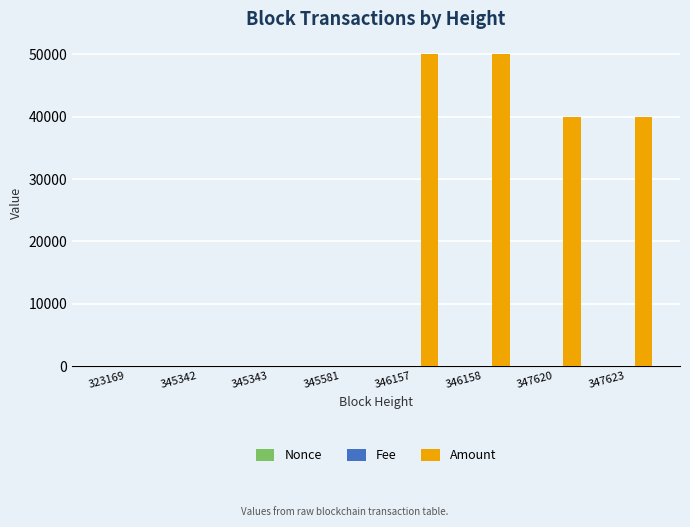

Which series has the largest total across all categories?

Amount